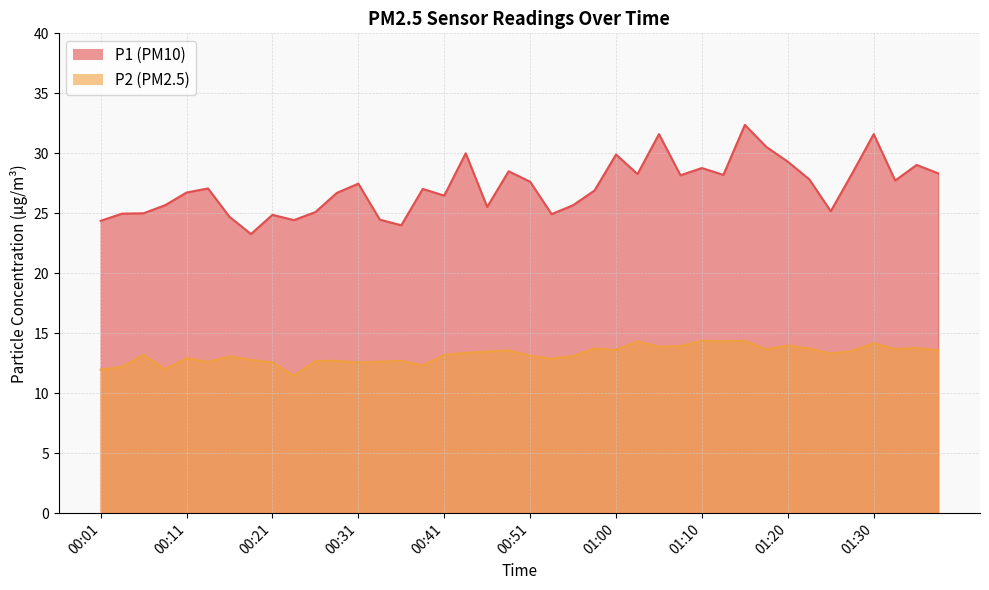

How many categories are shown in the chart?

40